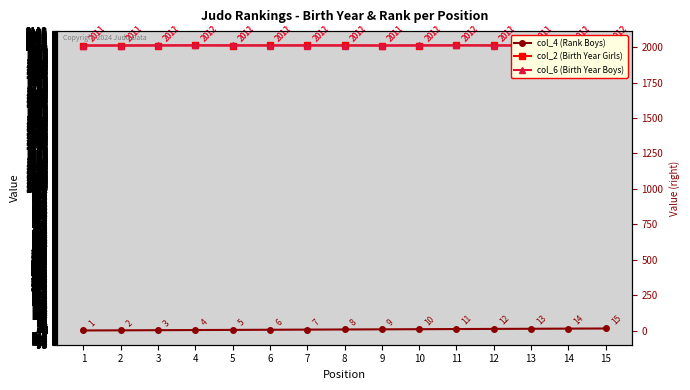

Where is col_2 (Birth Year Girls) nearest to the value 2011?

1